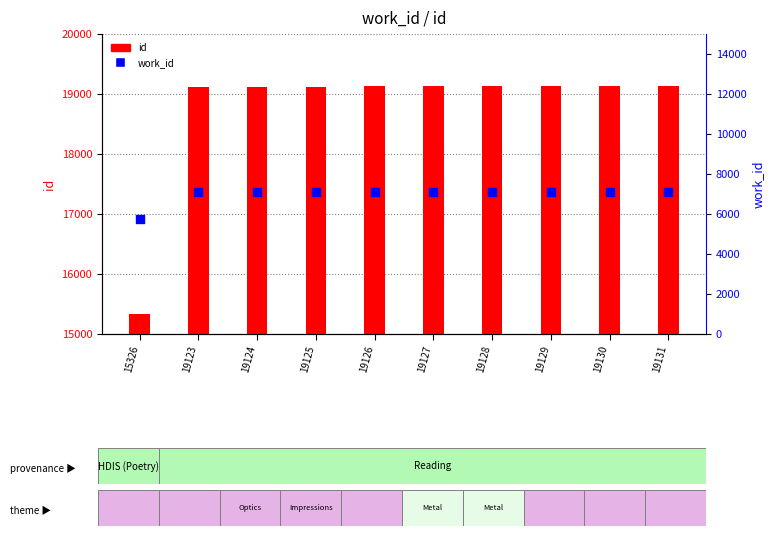

At which category is the sum across all series the highest?

19131